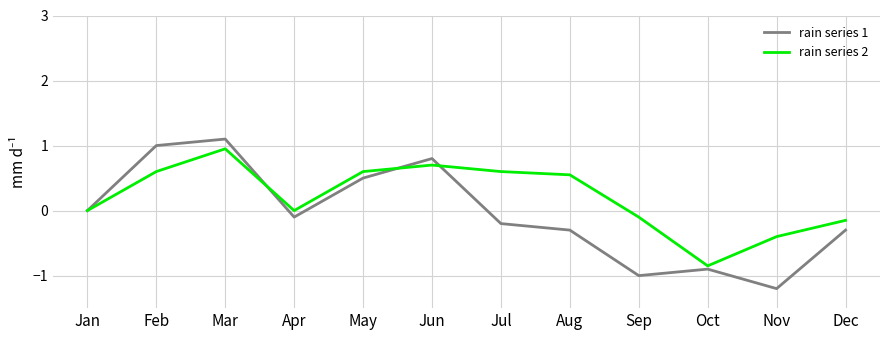

Which series has the widest spread of values?

rain series 1